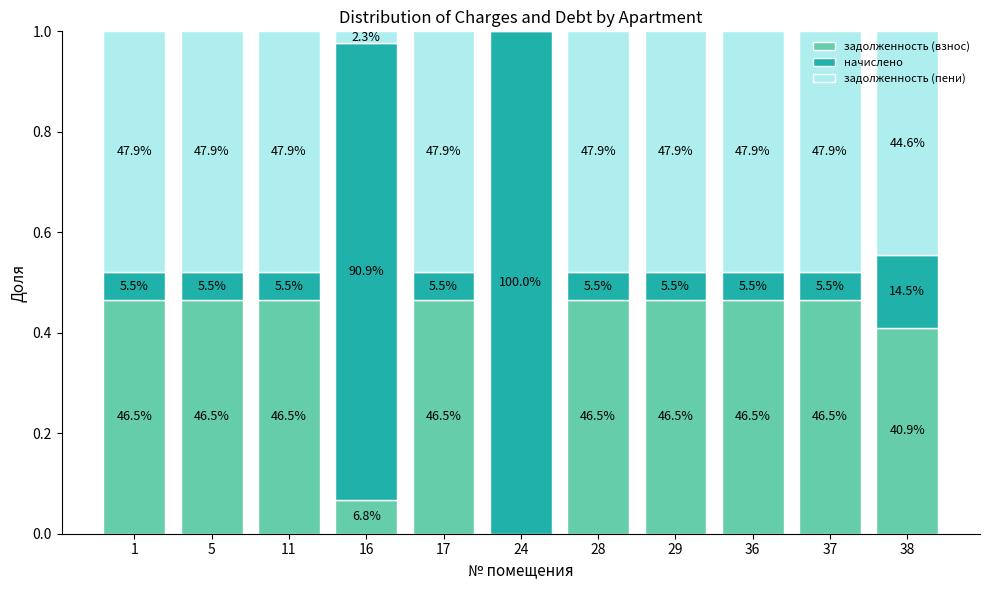

At which label does задолженность (взнос) reach its peak?

37